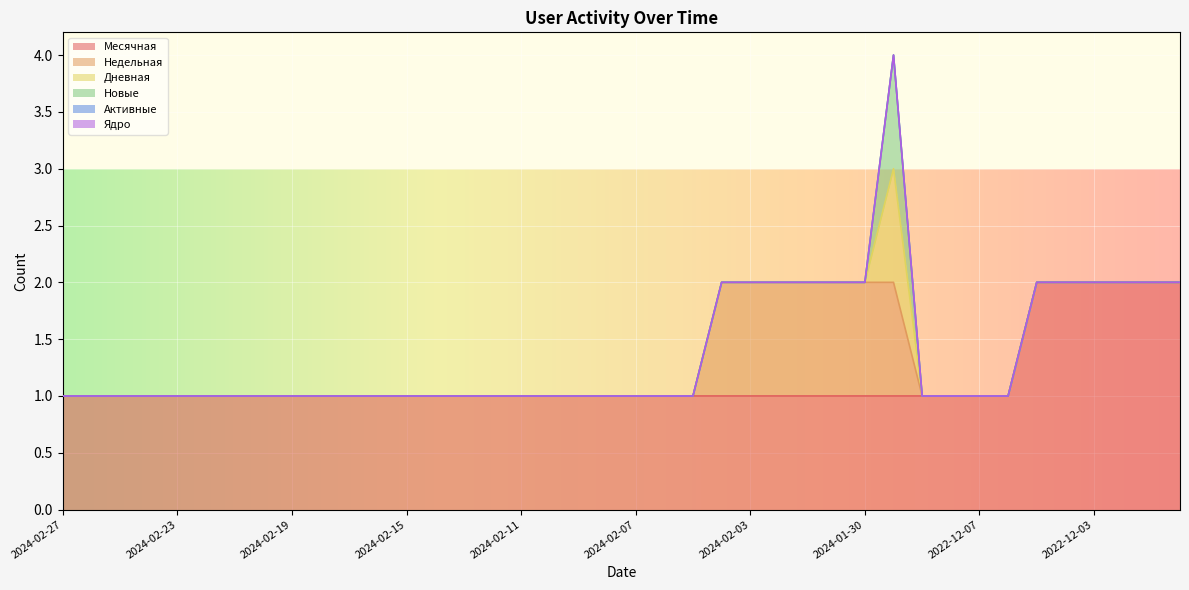

True or false: Месячная and Недельная cross at least once.

False